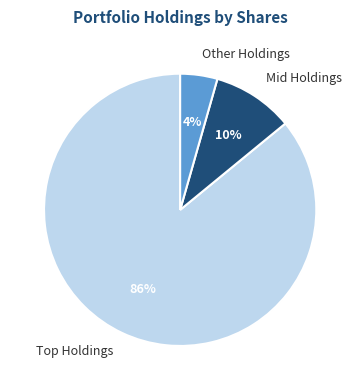

To the nearest percent, what portion does Other Holdings represent?

4%